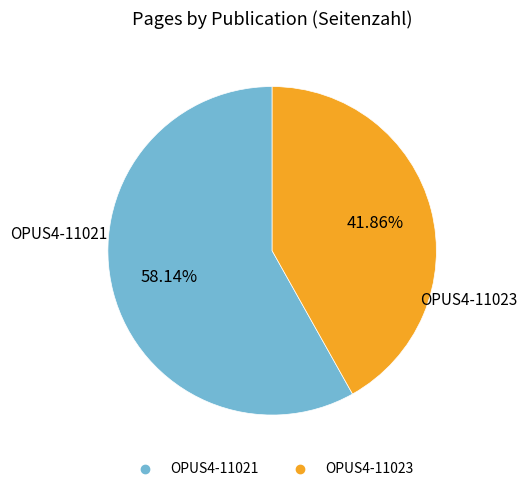

Count the number of slices in the pie.

2